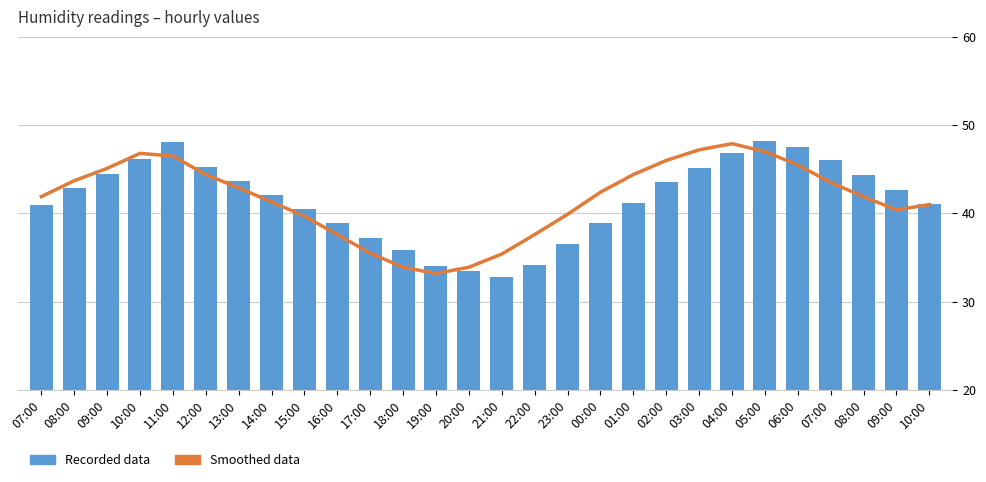

What is the label of the 10th bar from the left?

16:00